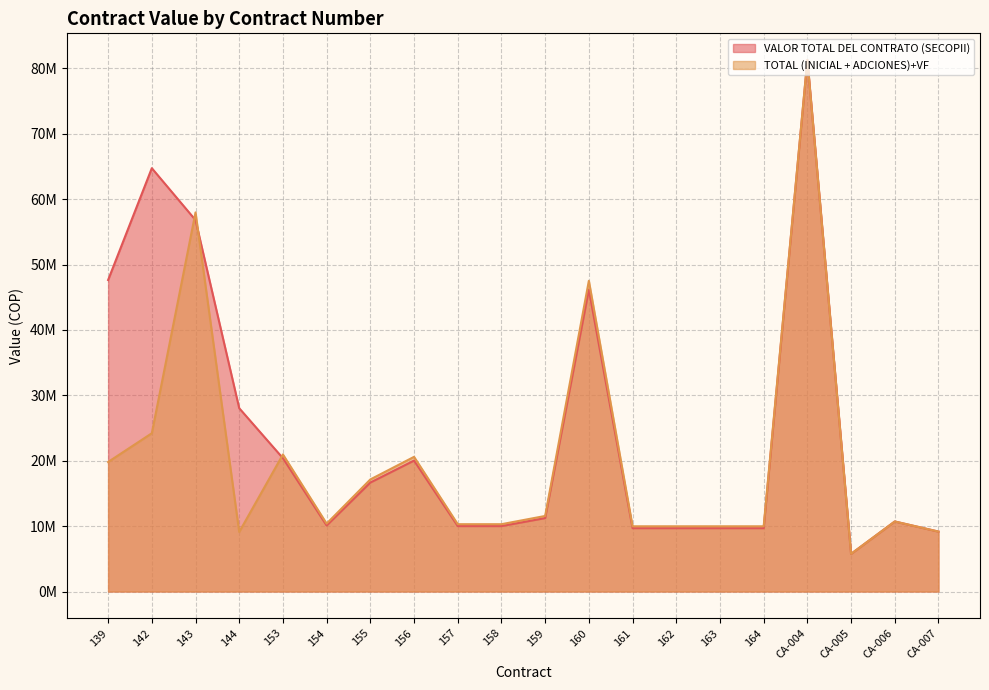

The value of VALOR TOTAL DEL CONTRATO (SECOPII) at 158 is 17170328. True or false?

False